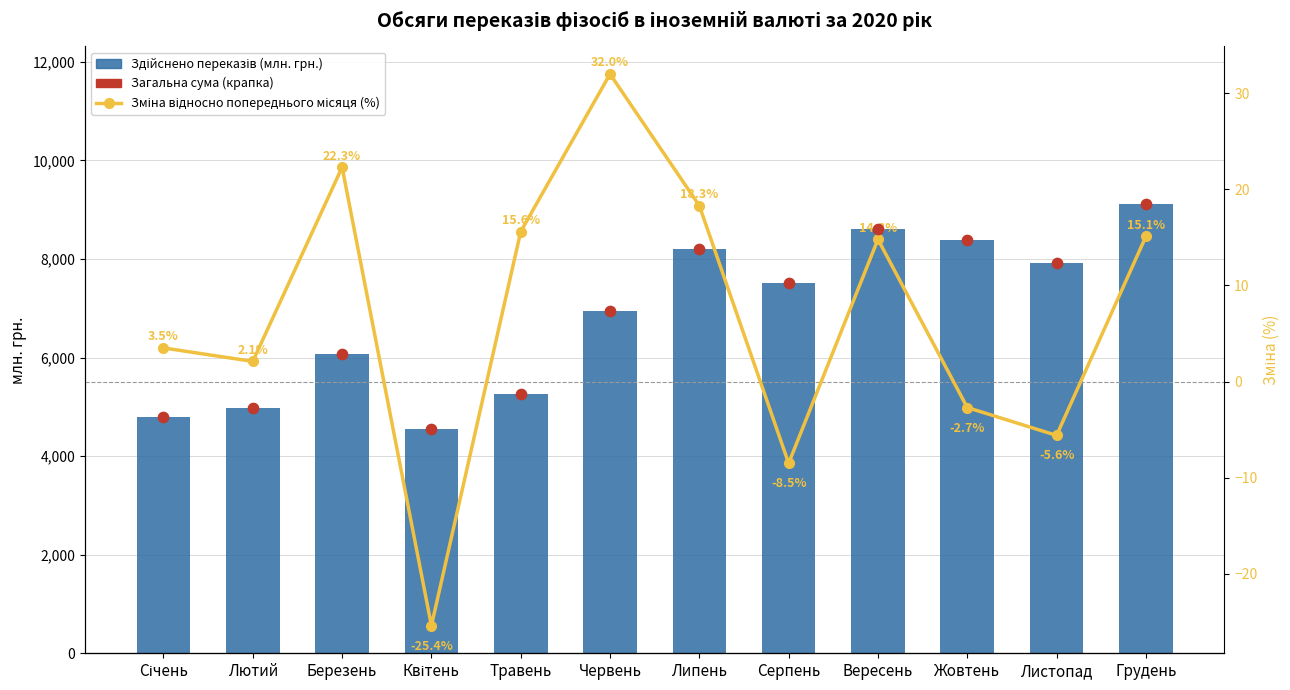

Which series has the widest spread of Y values?

Здійснено переказів (млн. грн.)